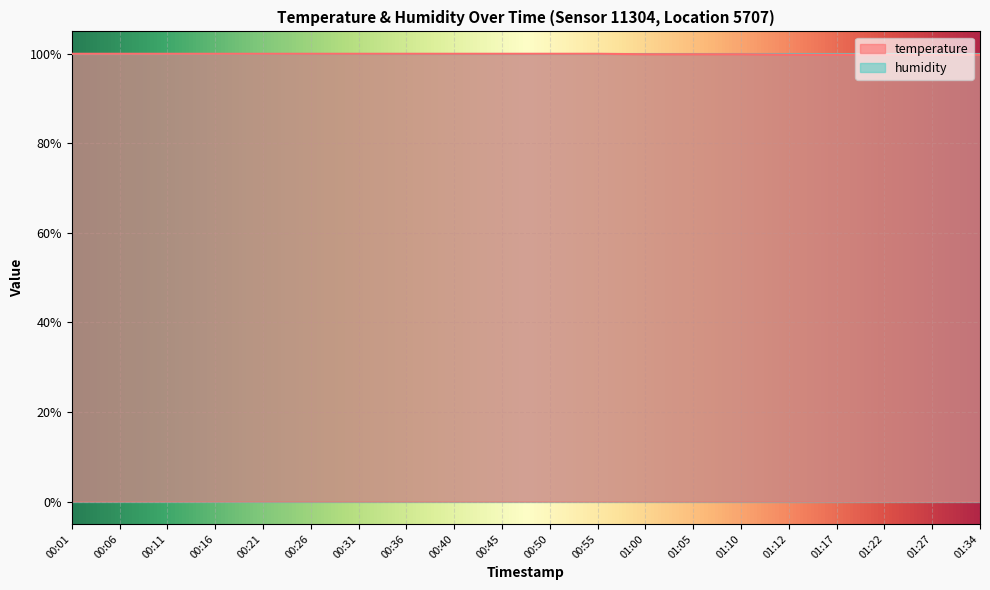

What is the label of the 13th point from the left?

01:00